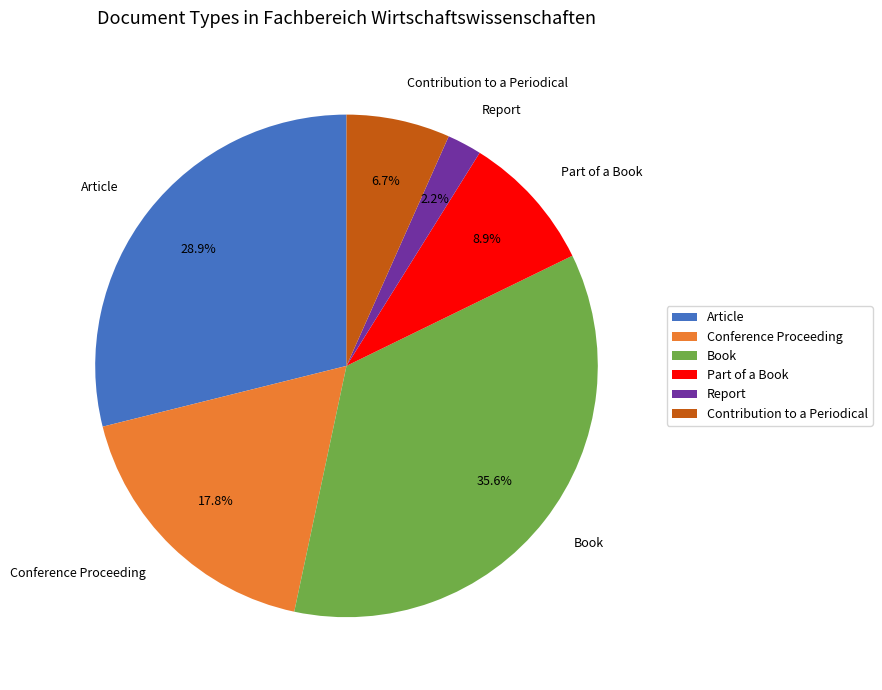

How much of the chart is everything except Conference Proceeding?

82.2%